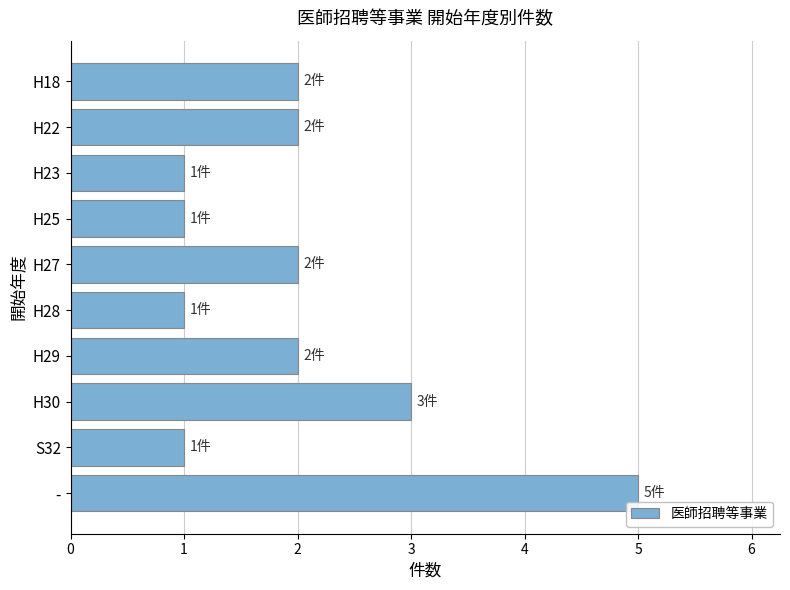

What is the average value?

2